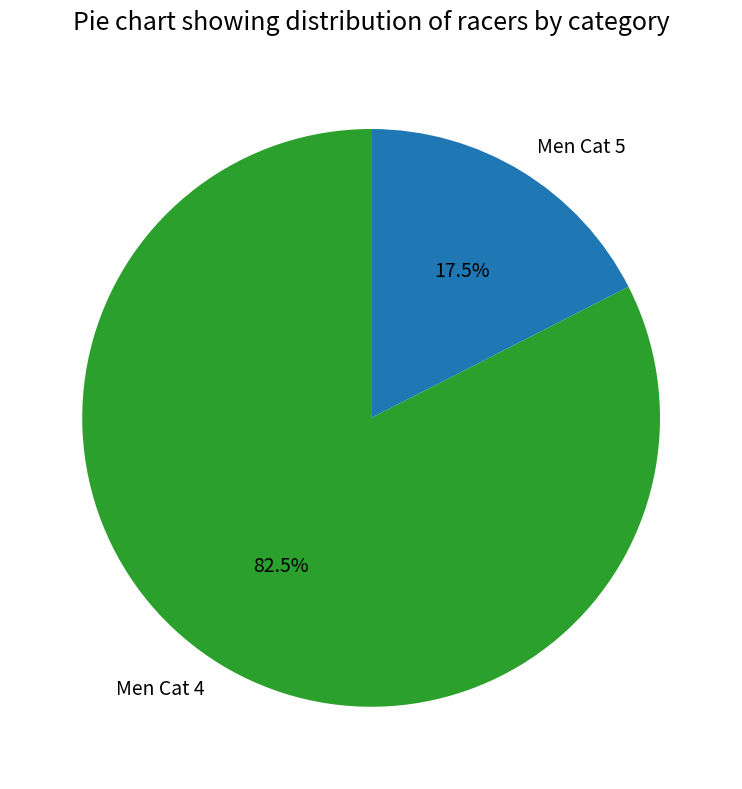

How many slices are in this pie chart?

2